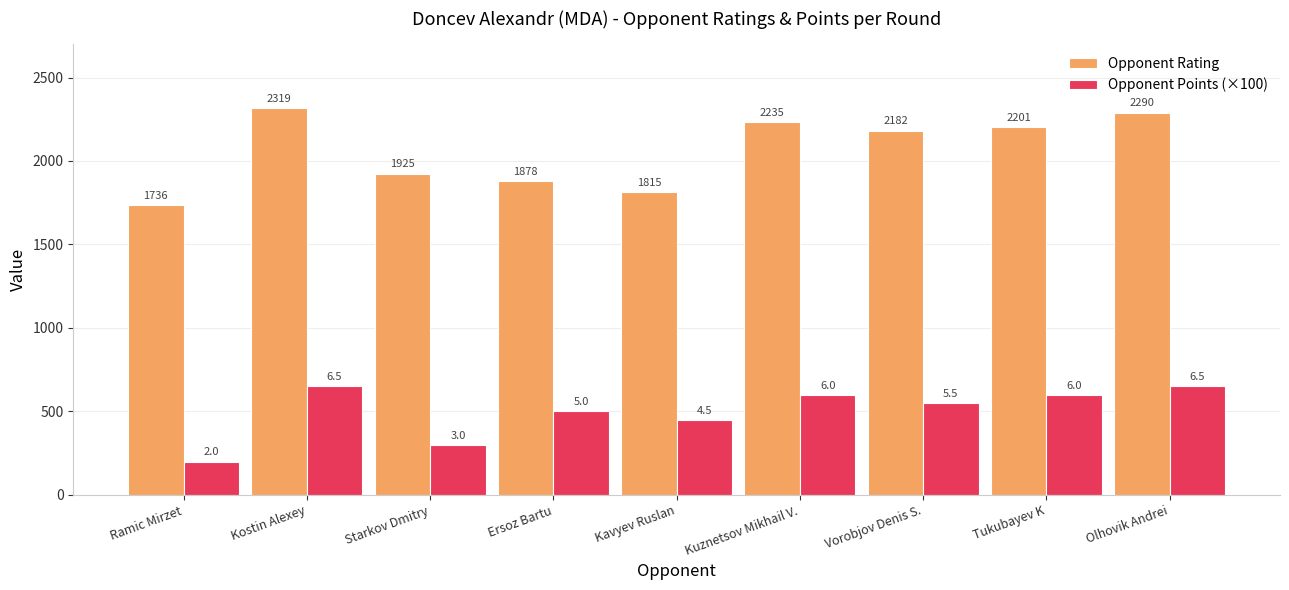

Which series has the largest range (max minus min)?

Opponent Rating